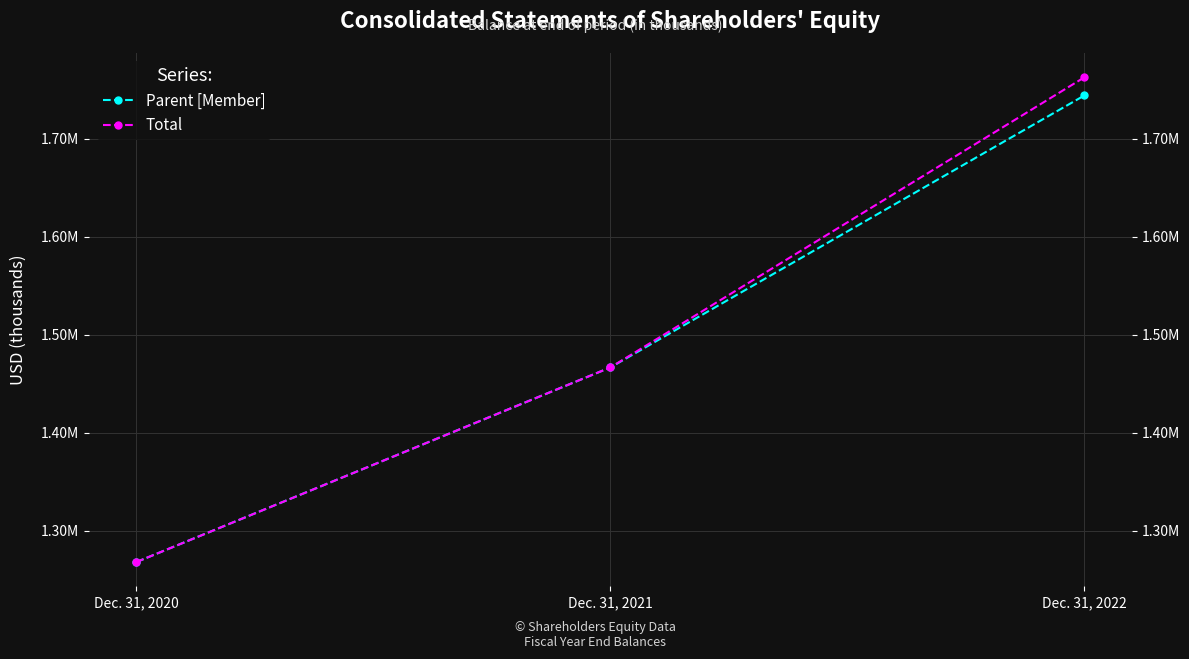

What is the difference between the maximum and minimum values in the Total series?

494985